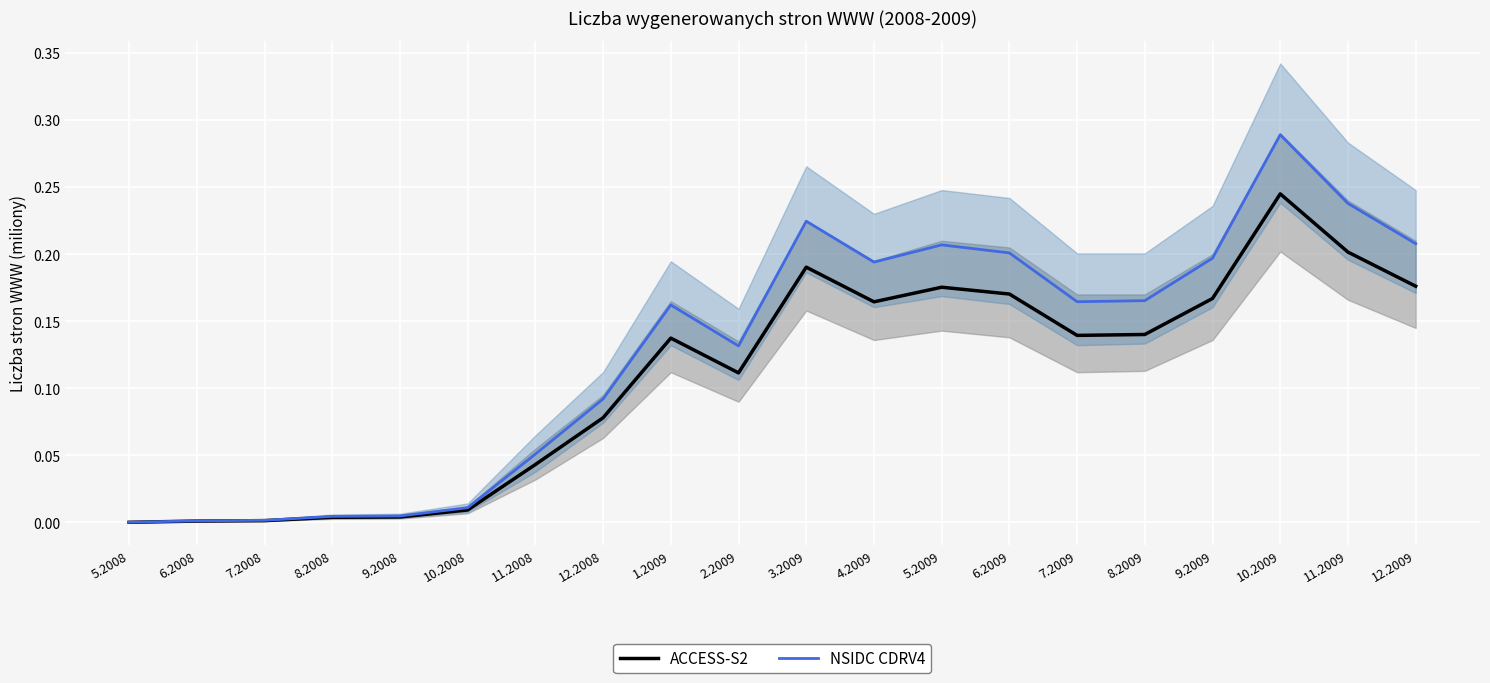

Which series changed the most between 8.2008 and 12.2009?

NSIDC CDRV4